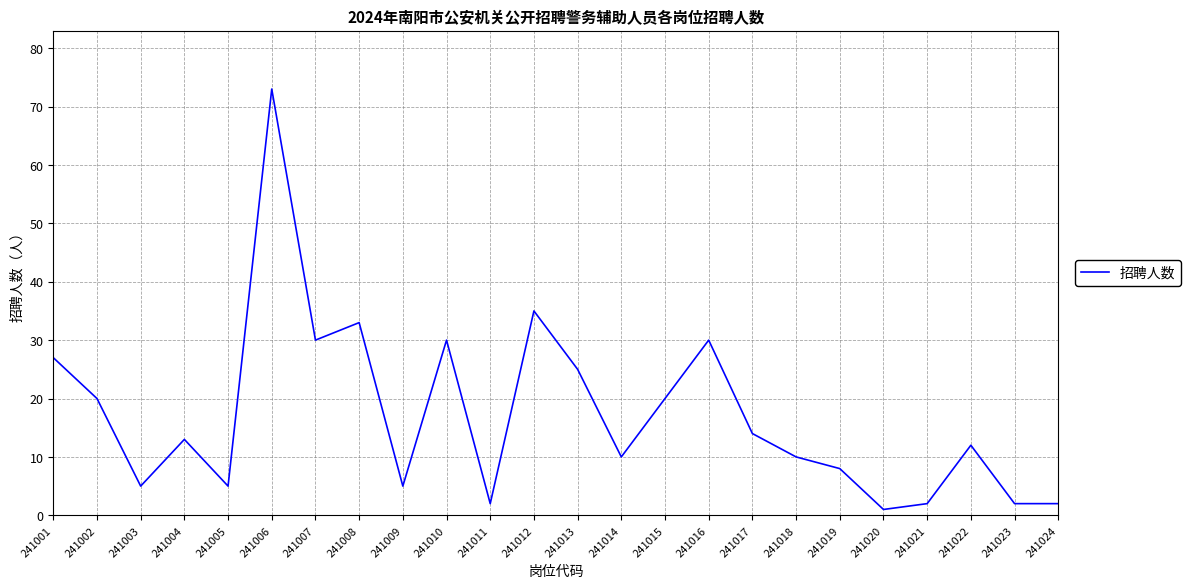

Which label corresponds to the largest value in the chart?

241006